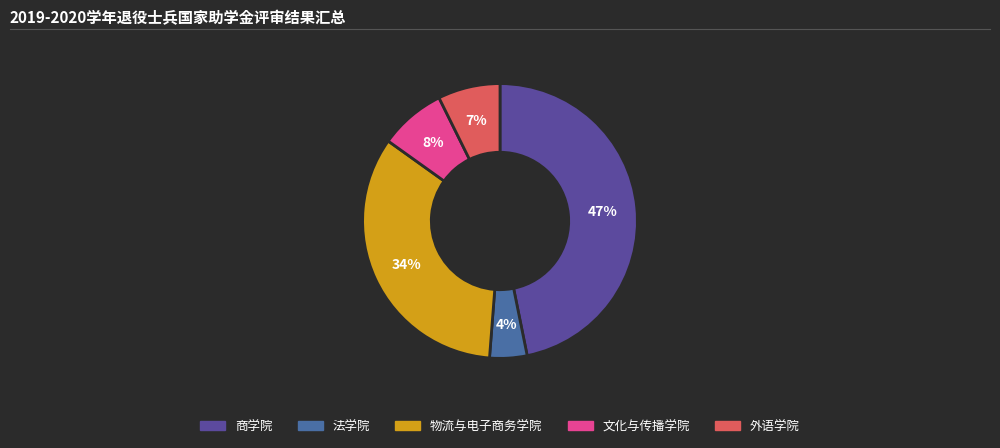

To the nearest percent, what percentage of the pie is 物流与电子商务学院?

34%